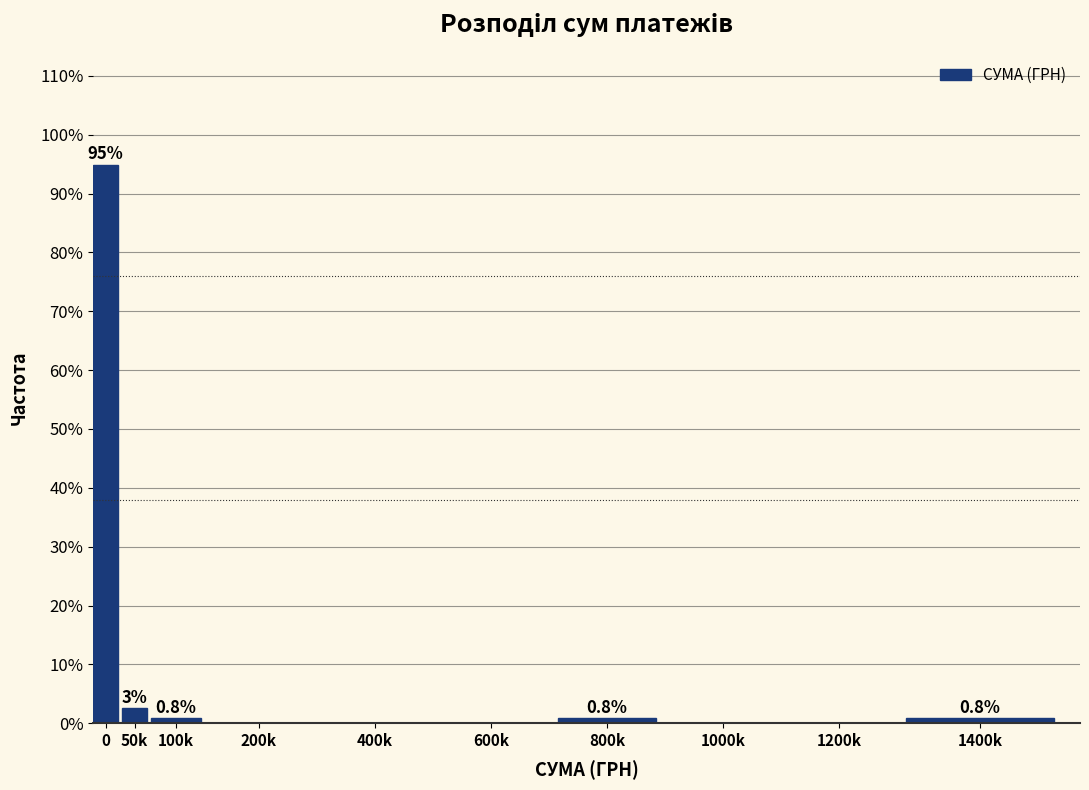

Which has a higher value, 1200k or 100k?

100k